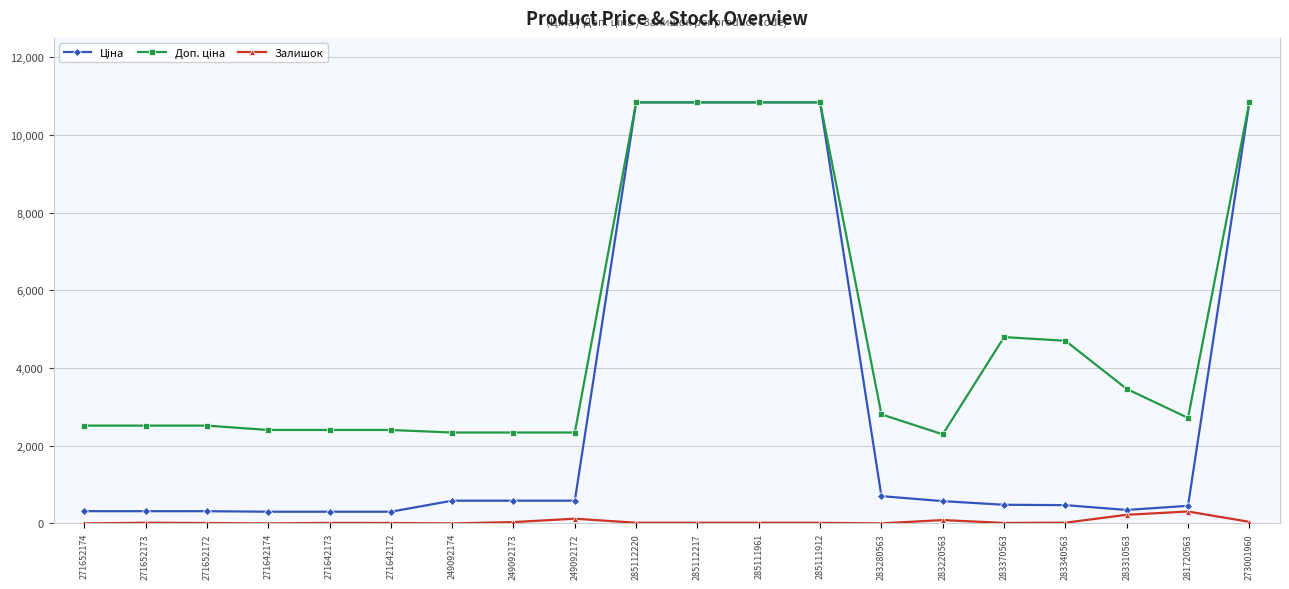

The Залишок series shows 18.0 at 283340563. True or false?

True